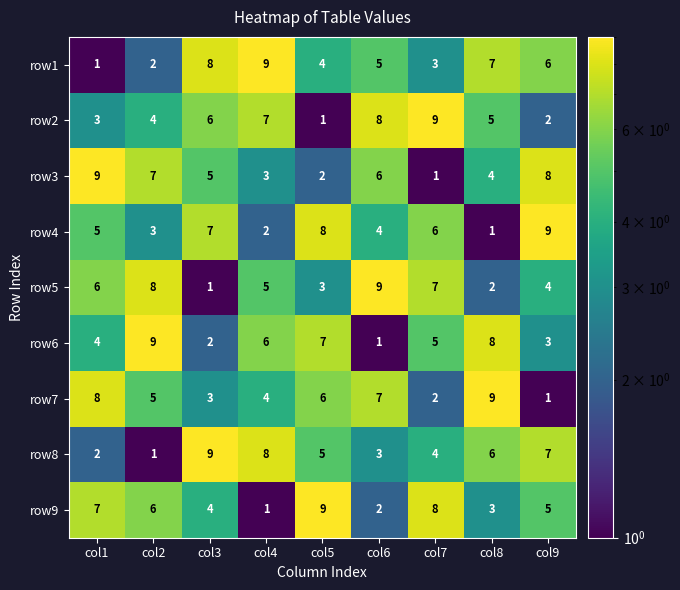

How many row5 values are between 3 and 7?

5